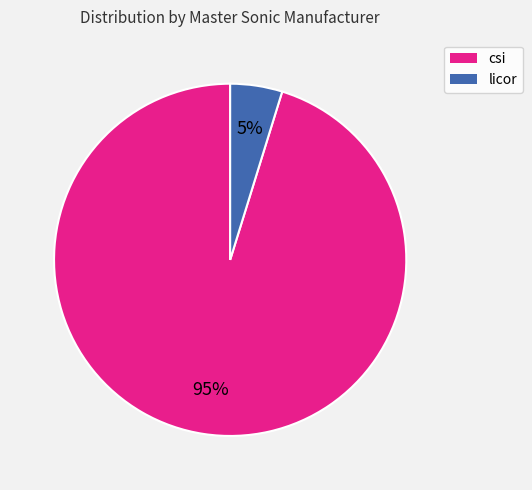

How many slices are in this pie chart?

2